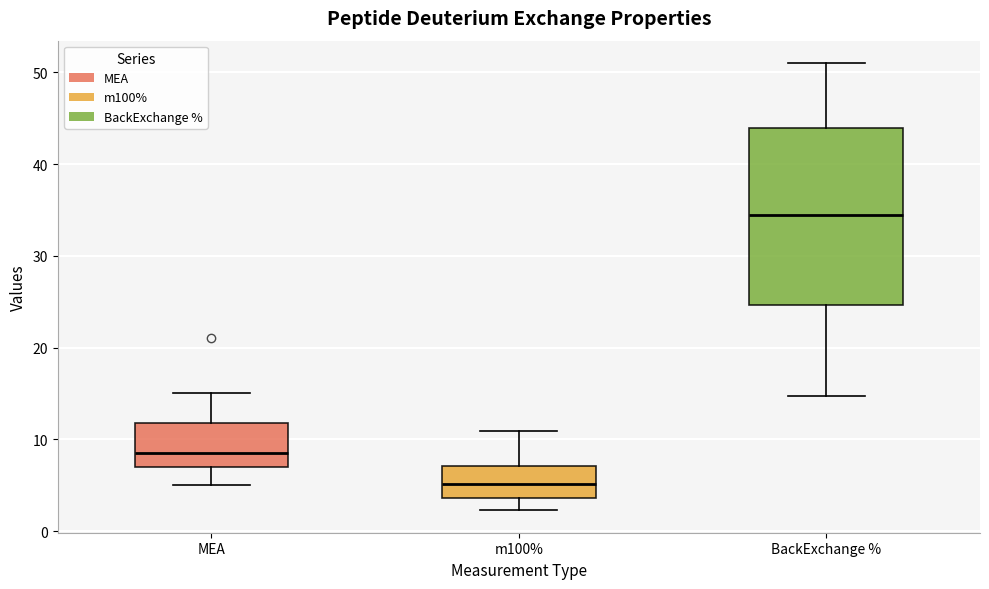

Where does the upper whisker of the box for m100% end on the y-axis? The values are not printed on the chart, so give them approximately, as read against the axis.

11